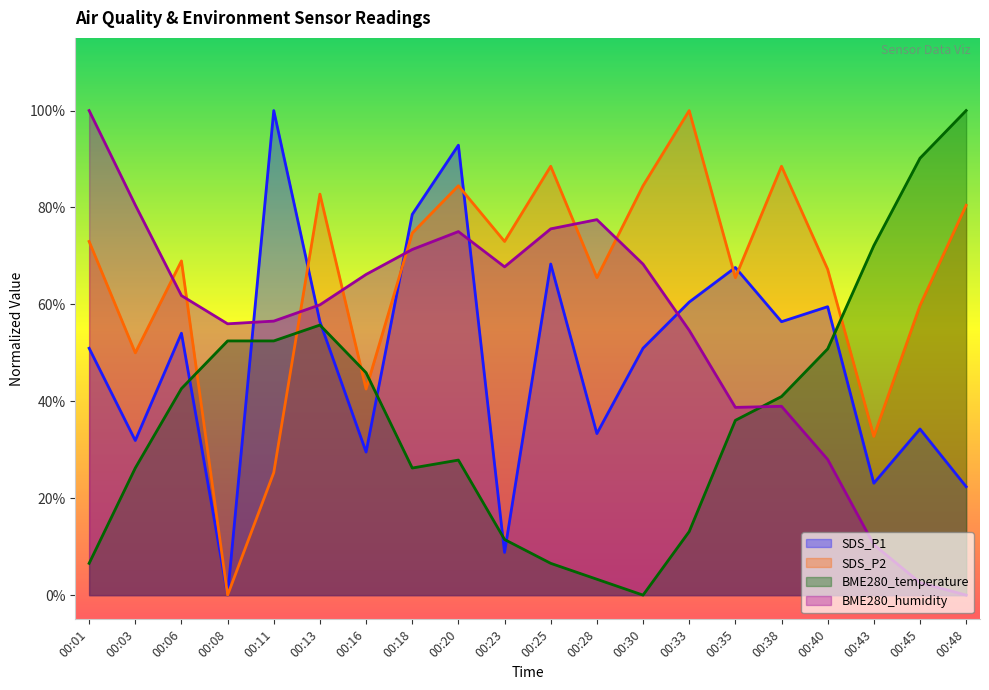

What is the maximum value shown in the chart?

1.0